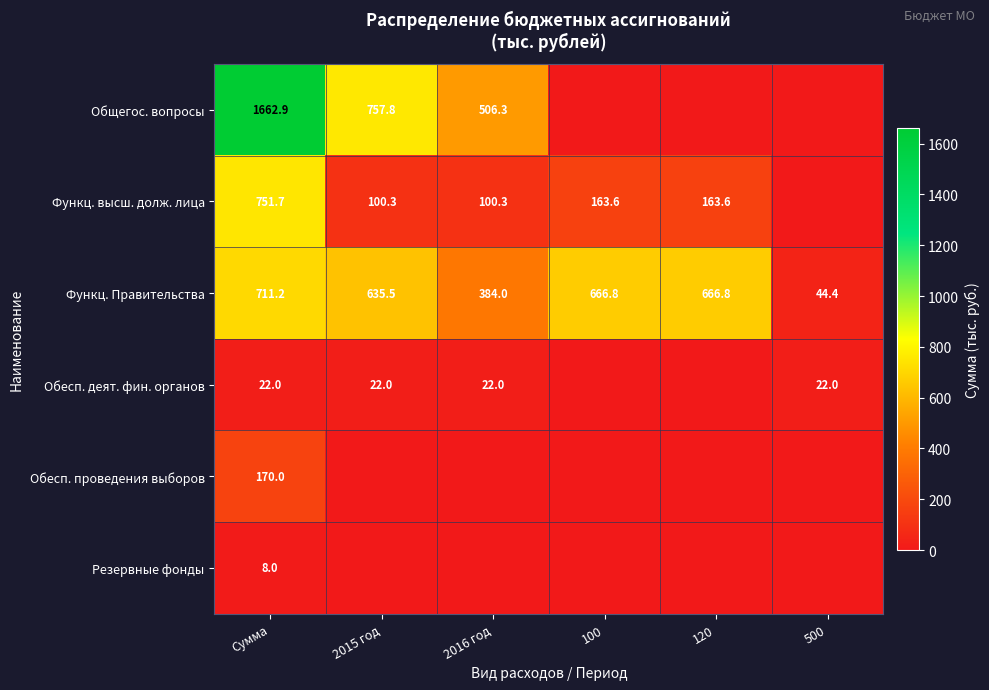

What is the sum of the Функц. Правительства values at 120 and 2016 год?

1050.8